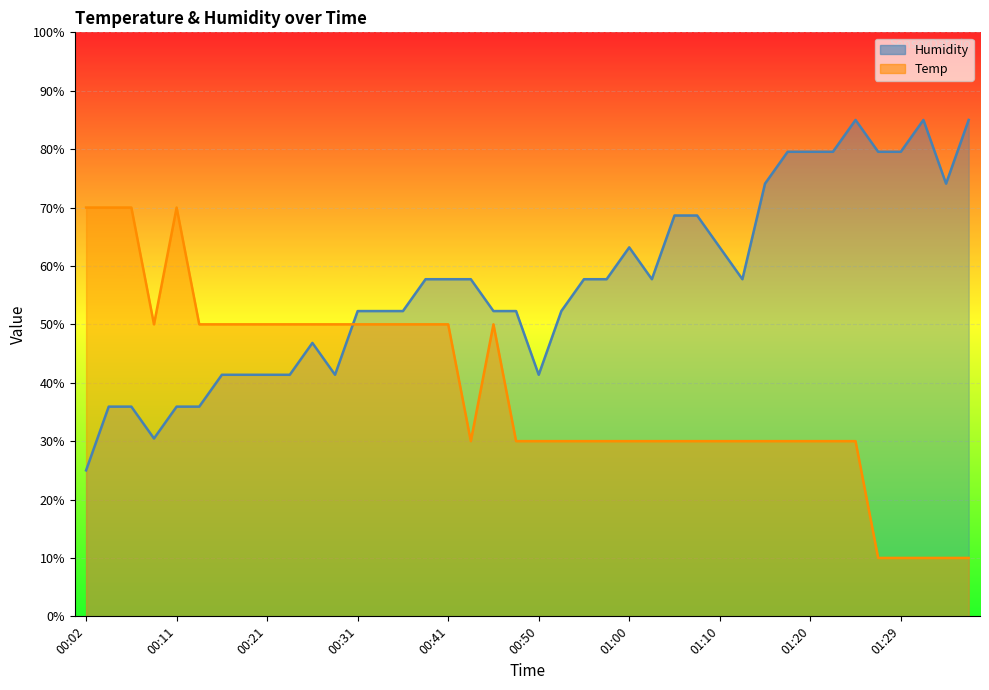

Which category has the lowest value in the Temp series?

01:27